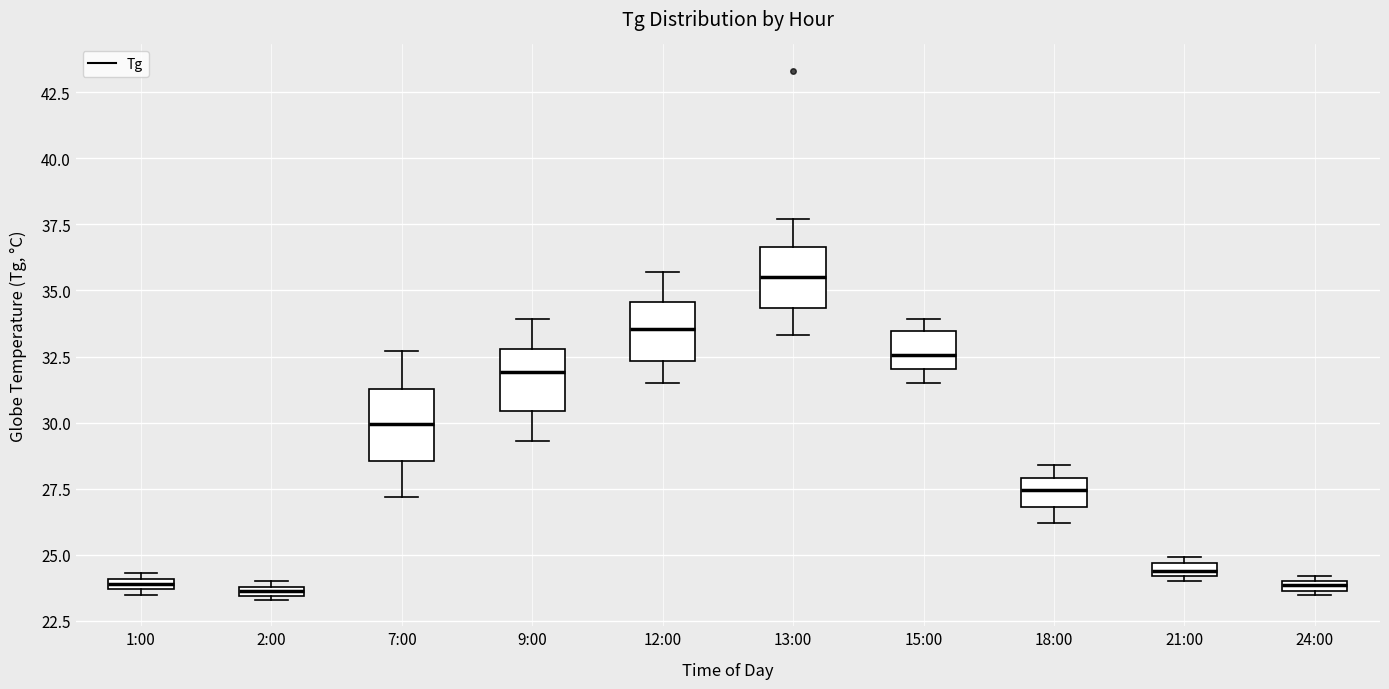

Where does the lower whisker of the box for 12:00 end on the y-axis? The values are not printed on the chart, so give them approximately, as read against the axis.

31.5